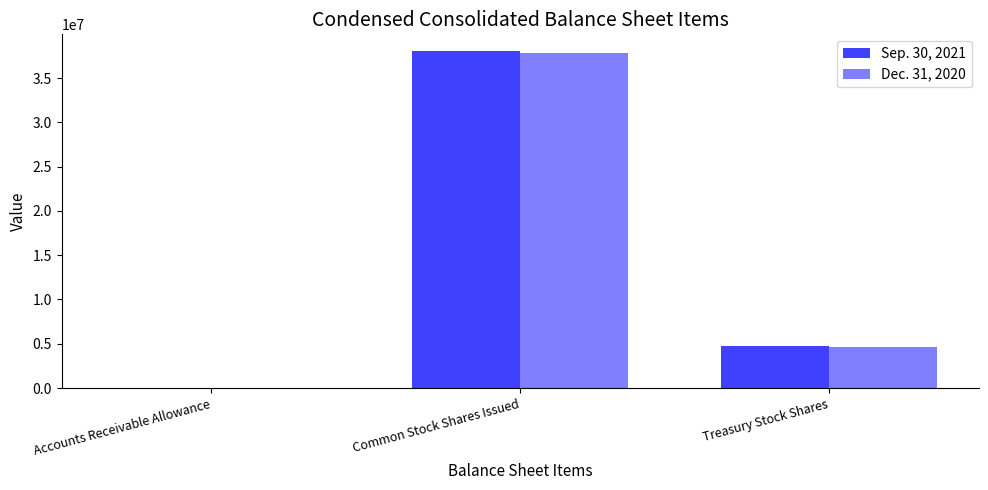

At which label does Dec. 31, 2020 first exceed 4665560?

Common Stock Shares Issued